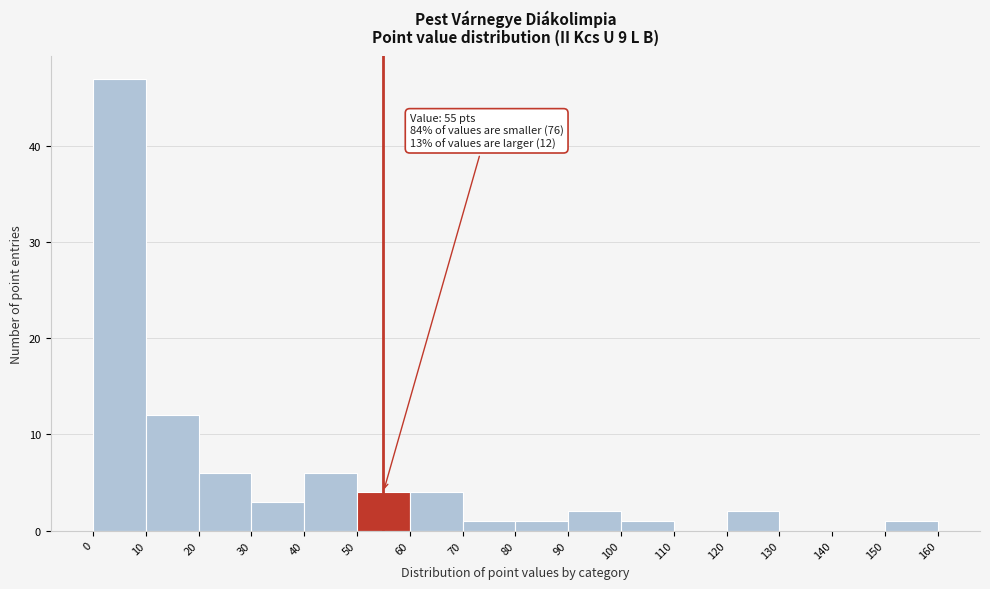

Which range on the x-axis has the tallest bar?

0 to 10